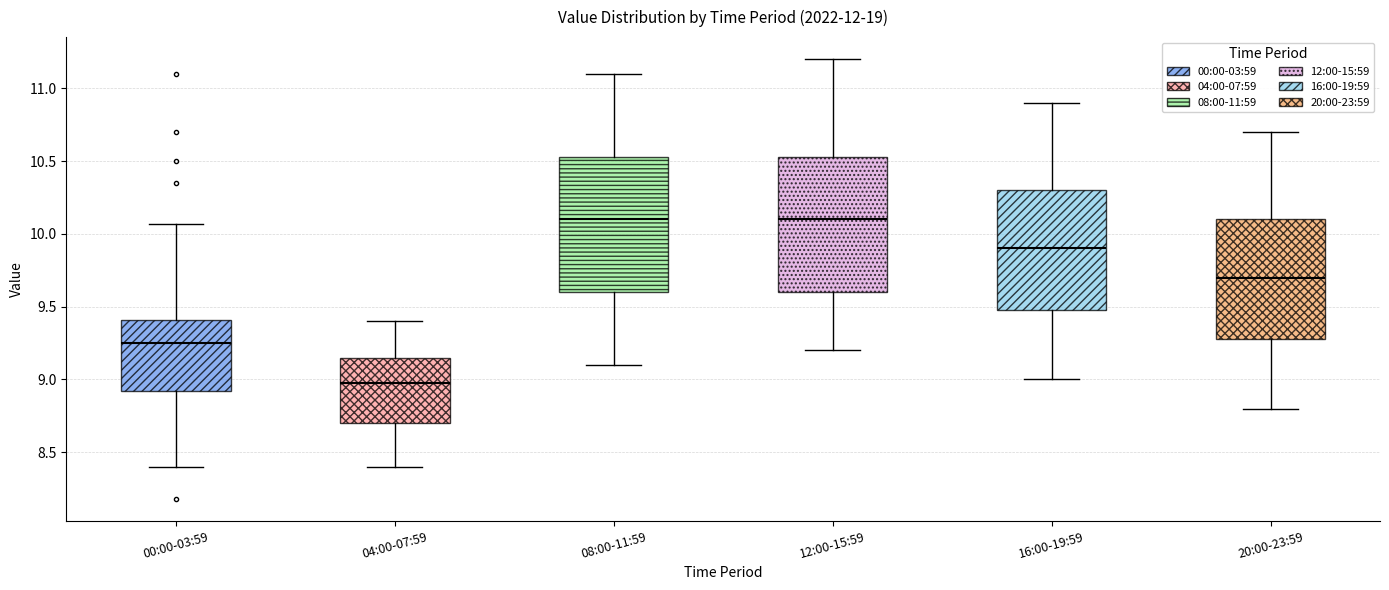

Reading left to right, read every box against the y-axis: the position of its median line, the range the box covers, and the ends of its whiskers. The values are not printed on the chart, so give them approximately, as read against the axis.

00:00-03:59: median 9.25, box 8.90 to 9.40, whiskers 8.40 to 10.05
04:00-07:59: median 9.00, box 8.70 to 9.15, whiskers 8.40 to 9.40
08:00-11:59: median 10.10, box 9.60 to 10.55, whiskers 9.10 to 11.10
12:00-15:59: median 10.10, box 9.60 to 10.55, whiskers 9.20 to 11.20
16:00-19:59: median 9.90, box 9.50 to 10.30, whiskers 9.00 to 10.90
20:00-23:59: median 9.70, box 9.30 to 10.10, whiskers 8.80 to 10.70